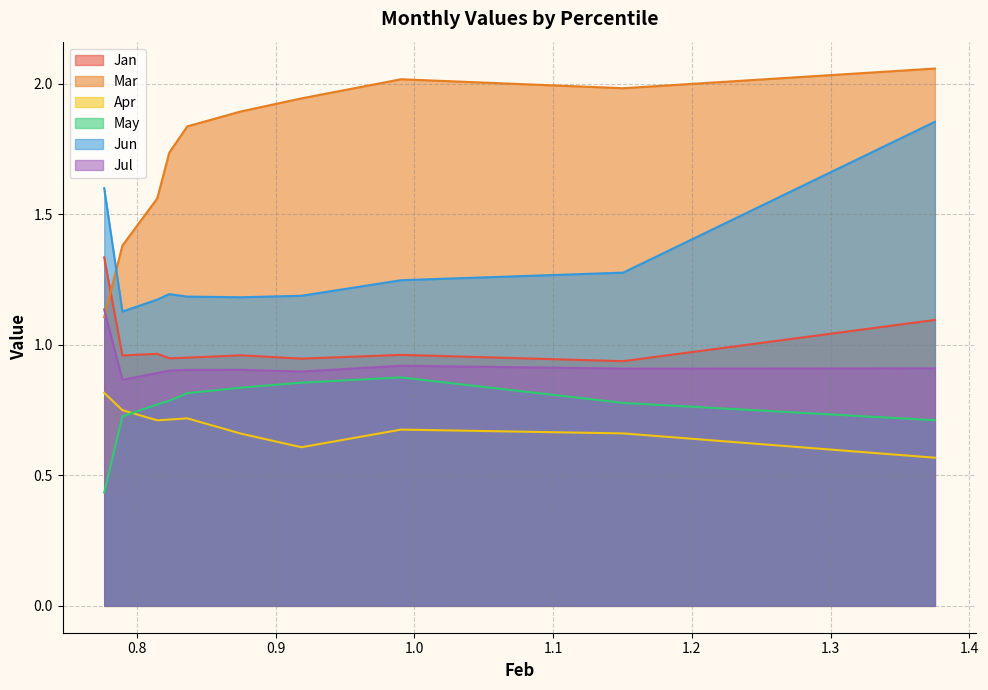

Which series has the largest total across all categories?

Mar